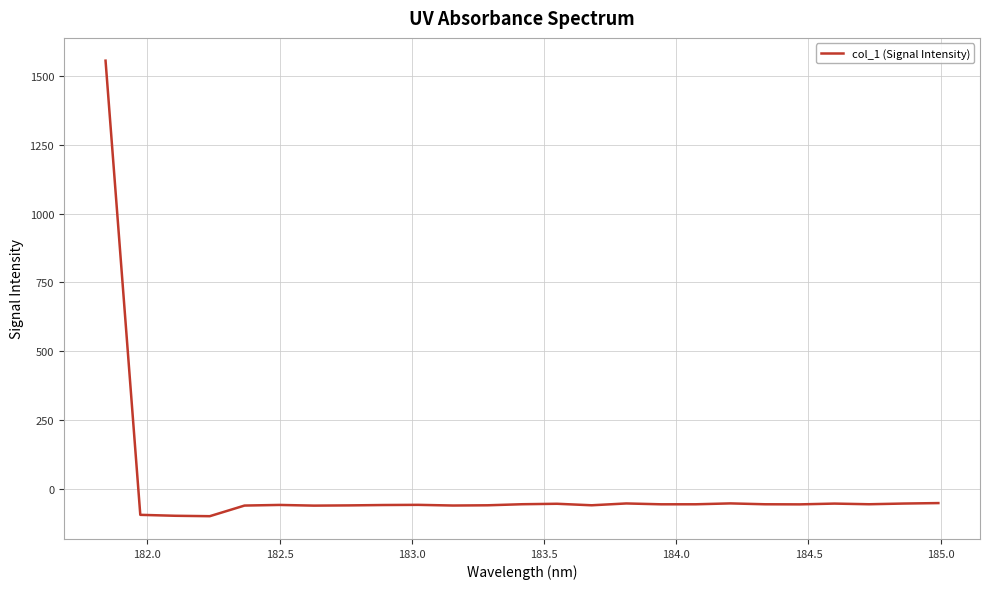

What is the greatest value displayed?

1554.7